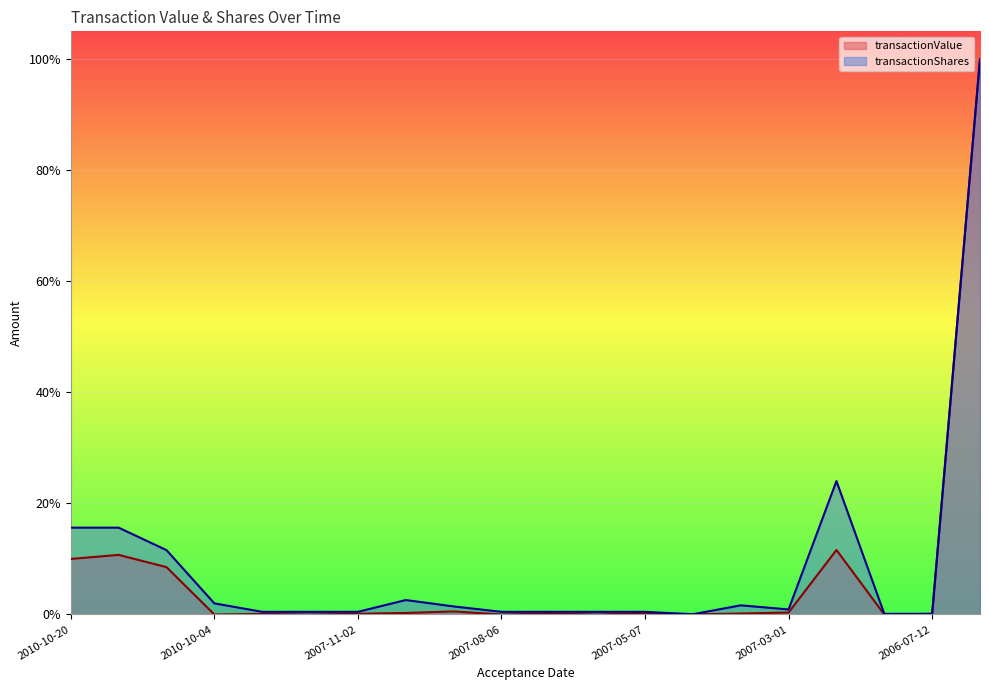

What are all the series names shown in the legend?

transactionValue, transactionShares